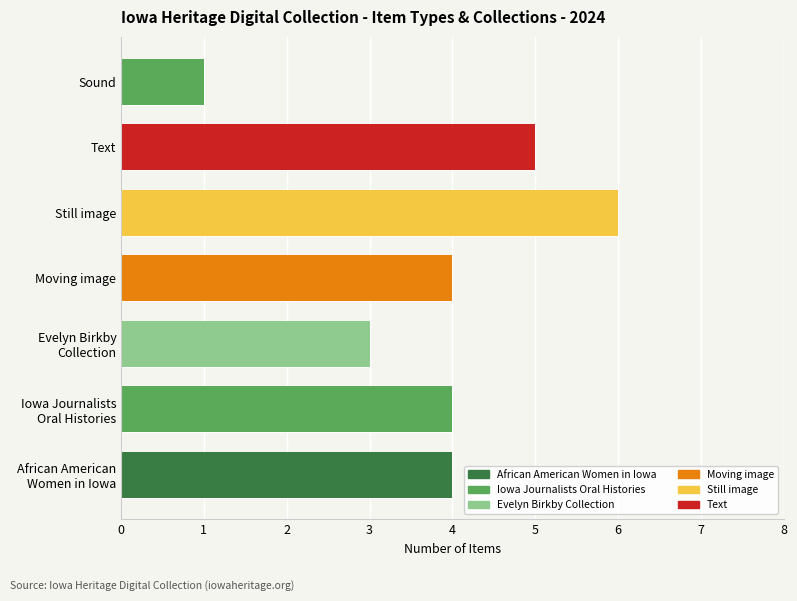

Are the bars horizontal?

Yes